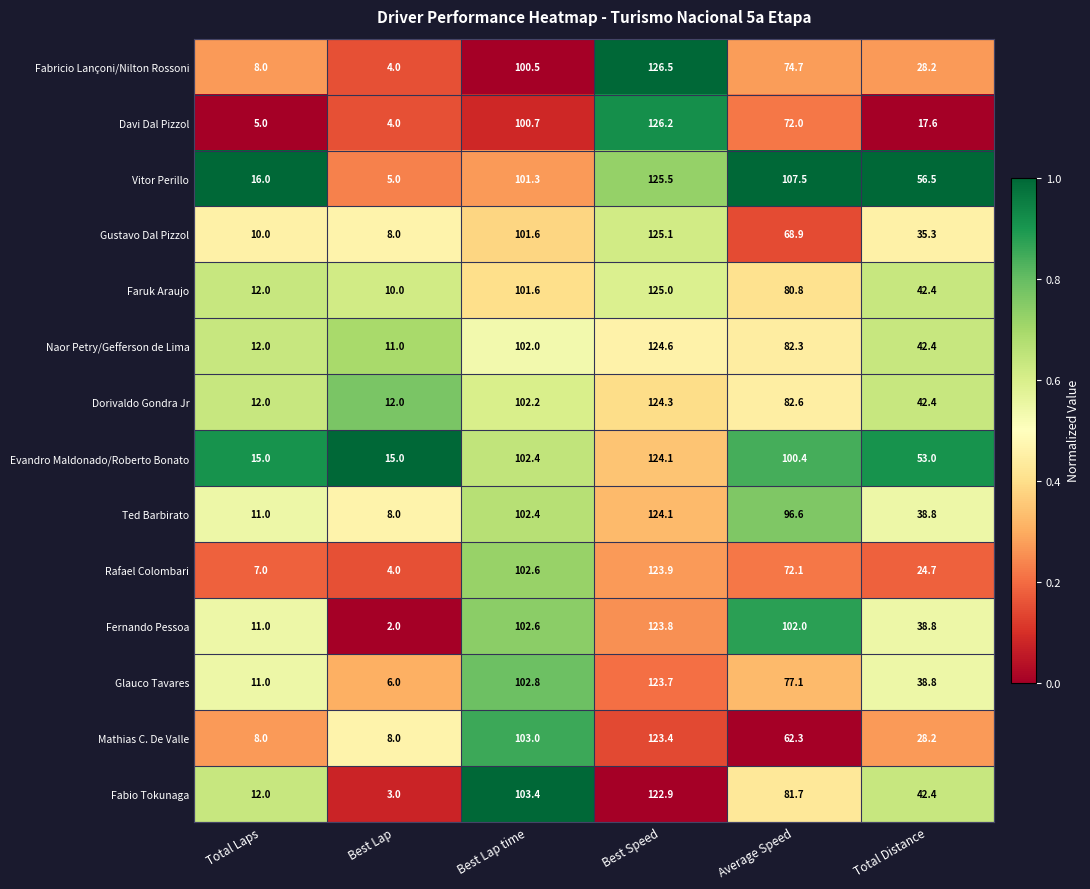

What is the spread (max minus min) of values at Best Lap?

13.0